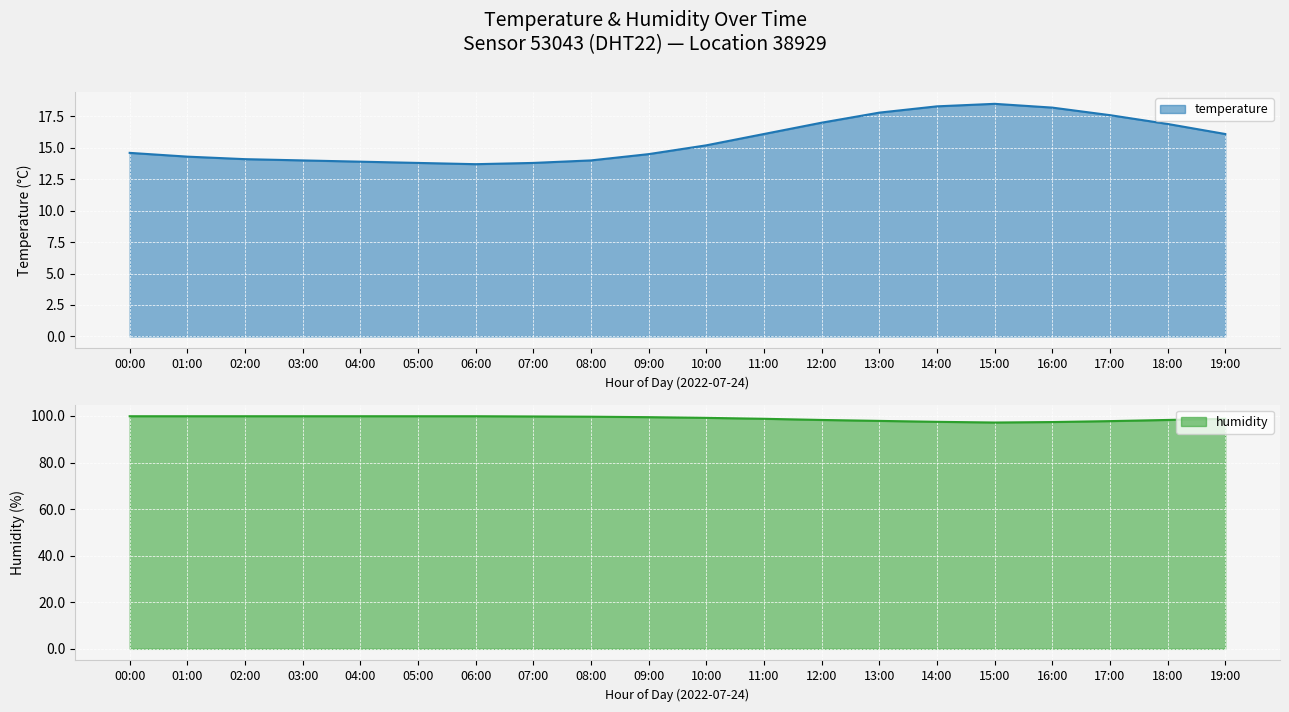

What is the label of the 20th point from the left?

19:00